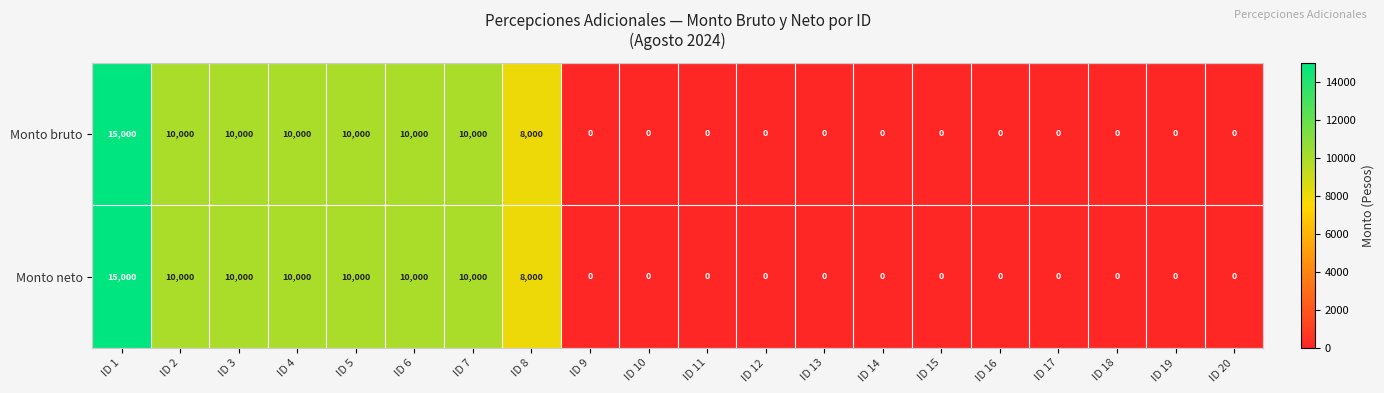

True or false: Monto bruto has a value of 0 at ID 10.

True